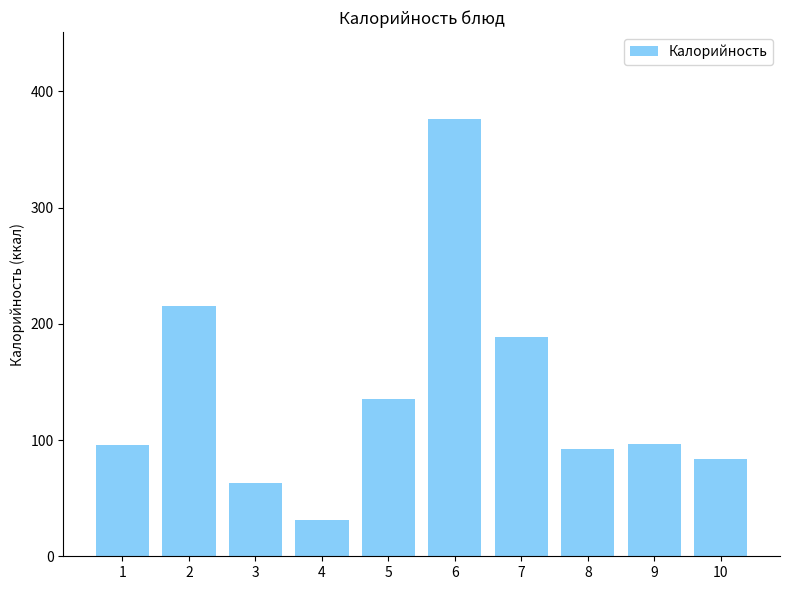

Does the chart contain stacked bars?

No